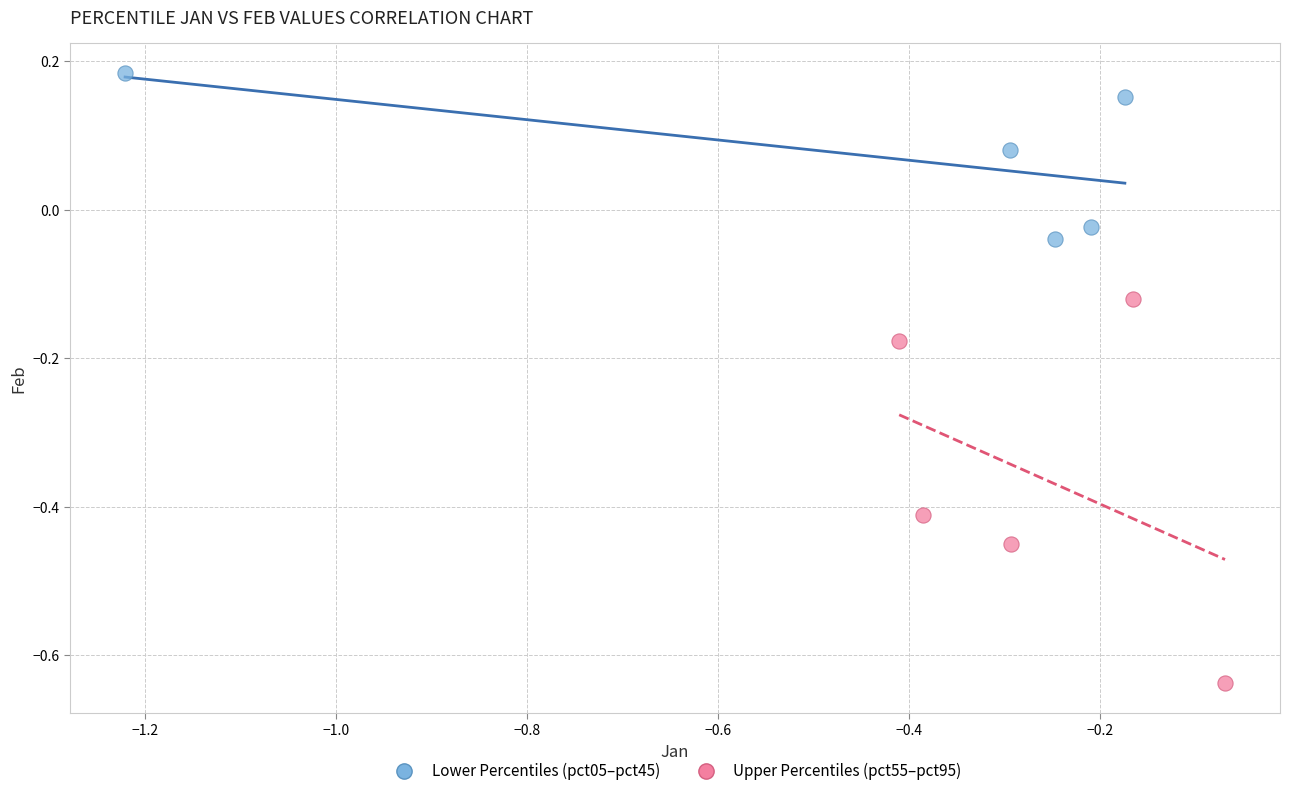

Which series has the widest spread of Y values?

Upper Percentiles (pct55–pct95)